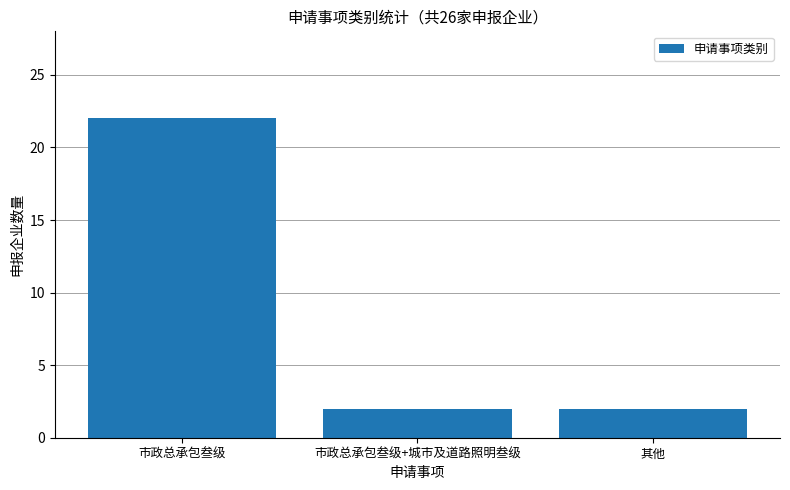

The chart shows a value of 12 at 市政总承包叁级. True or false?

False